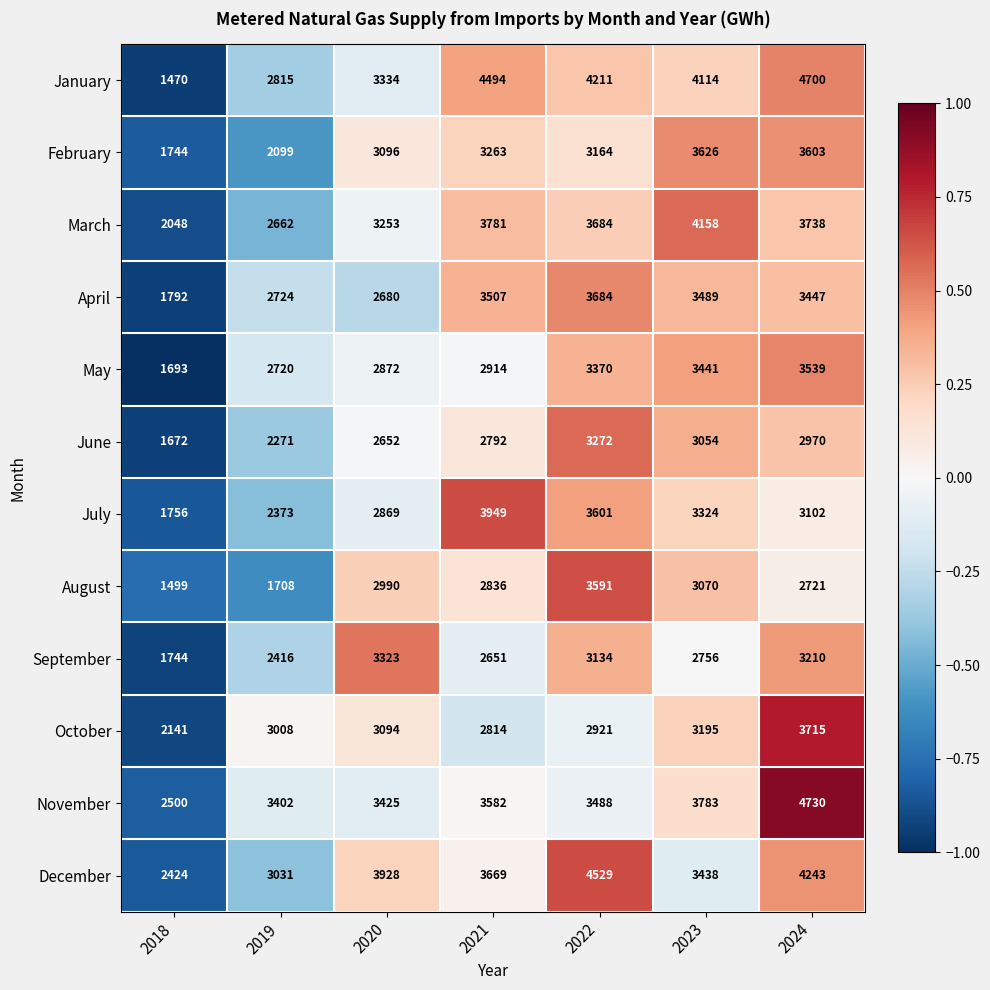

How many values in the March series are below 3684?

3